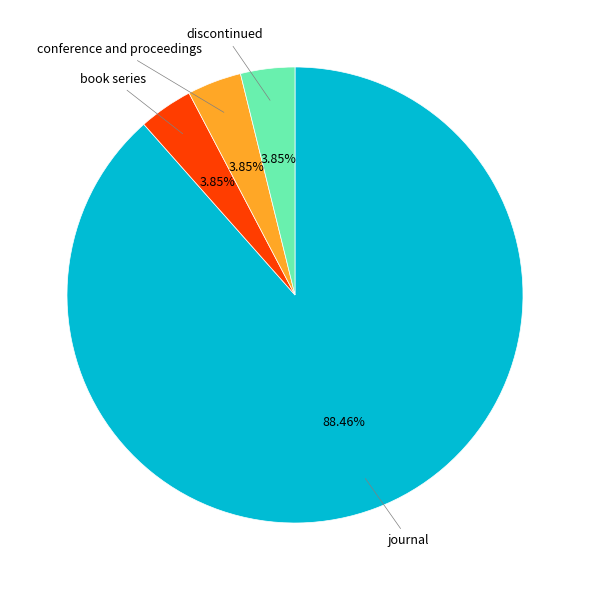

Does any single category account for the majority?

Yes